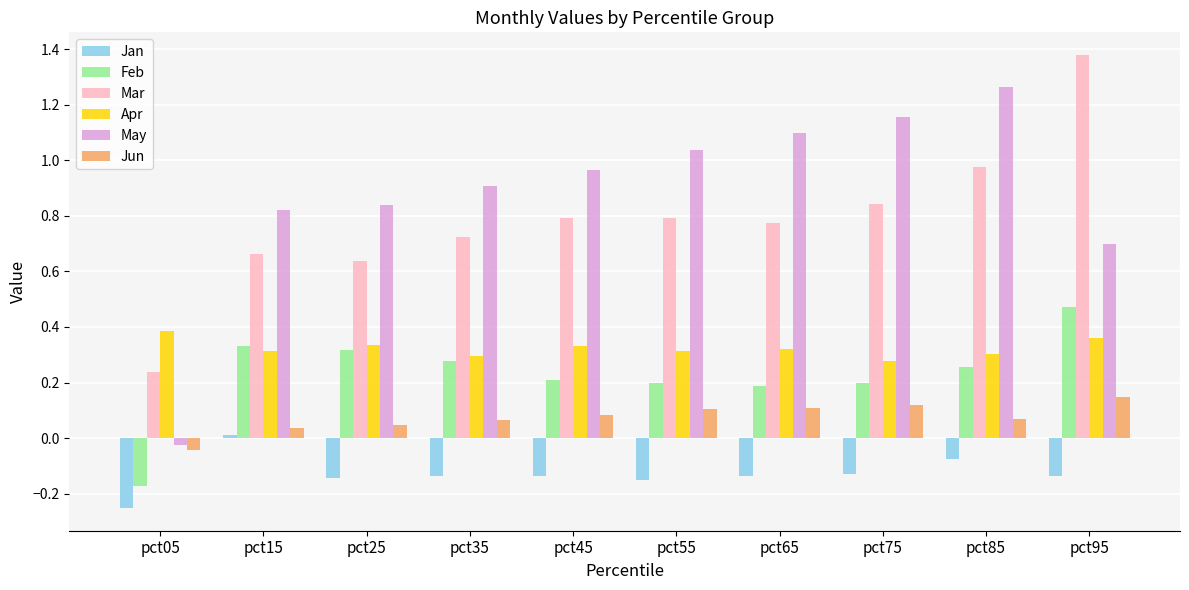

How many values in Jan are below zero?

9